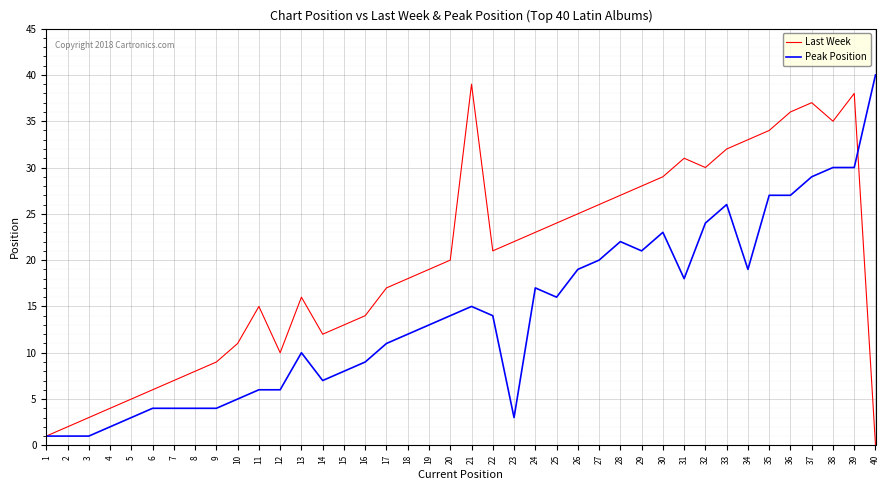

Which series changed the most between 9 and 31?

Last Week